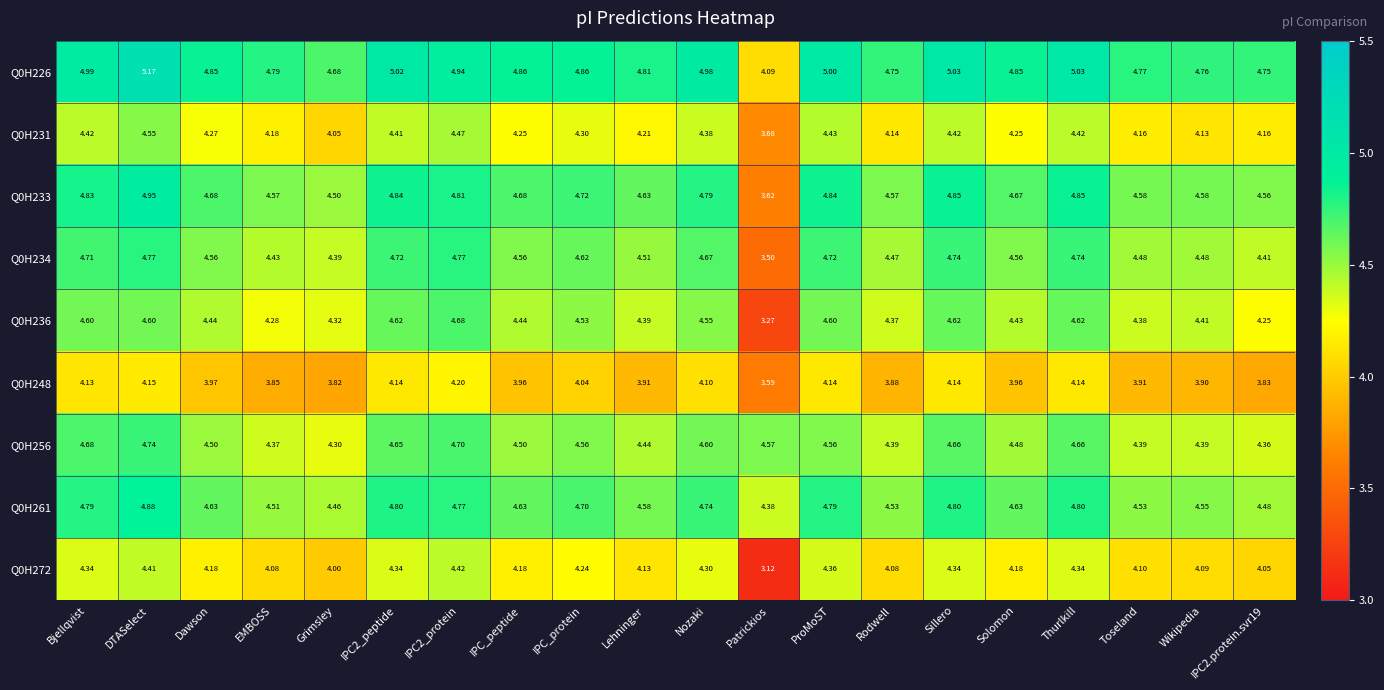

What is the difference between the highest and lowest values at ProMoST?

0.9